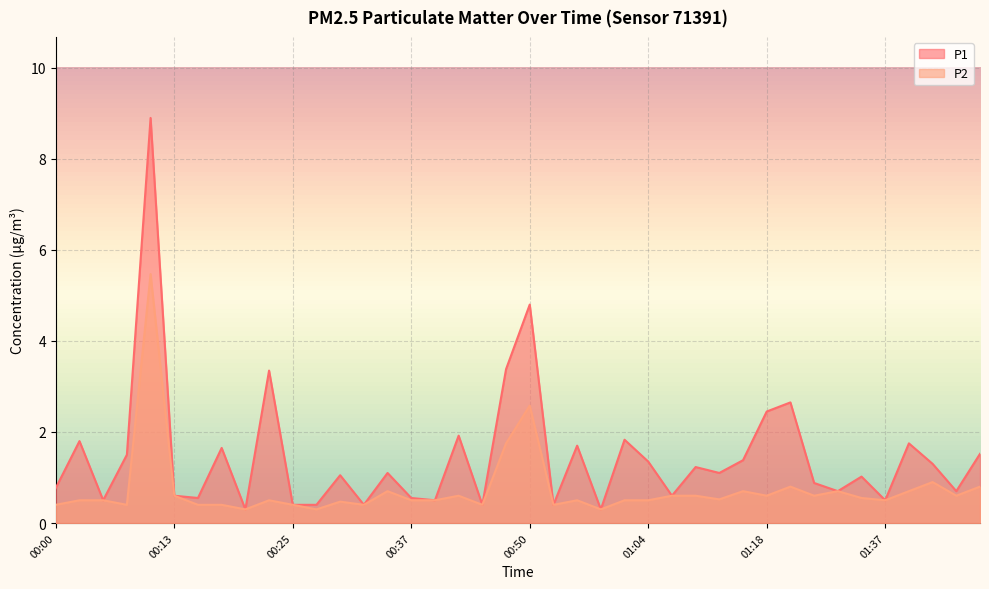

List the labels in order of P2 value, largest first.

00:10, 00:50, 00:47, 01:42, 01:21, 01:47, 00:35, 01:16, 01:32, 01:39, 00:13, 00:42, 01:07, 01:10, 01:18, 01:29, 01:44, 01:34, 01:13, 00:03, 00:05, 00:22, 00:37, 00:39, 00:57, 01:02, 01:04, 01:37, 00:30, 00:00, 00:08, 00:15, 00:18, 00:25, 00:32, 00:44, 00:55, 00:20, 00:27, 01:00